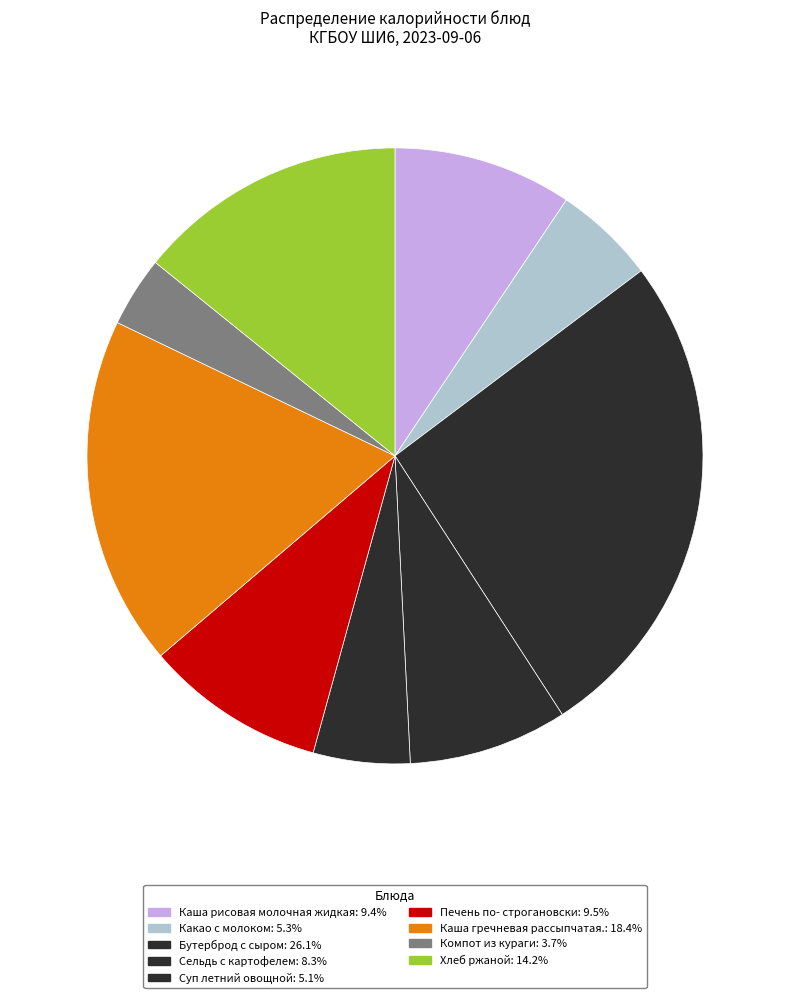

What percentage is the Суп летний овощной slice, to the nearest percent?

5%